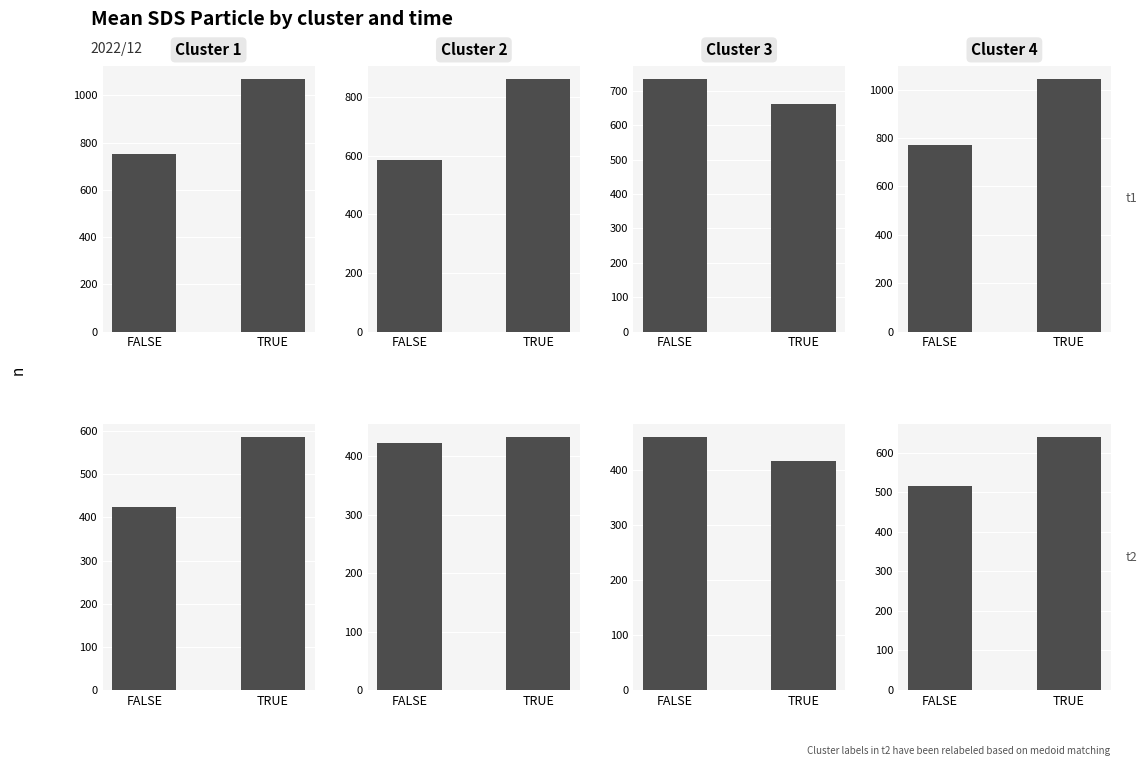

How many data points in Cluster 3 are above 459?

1